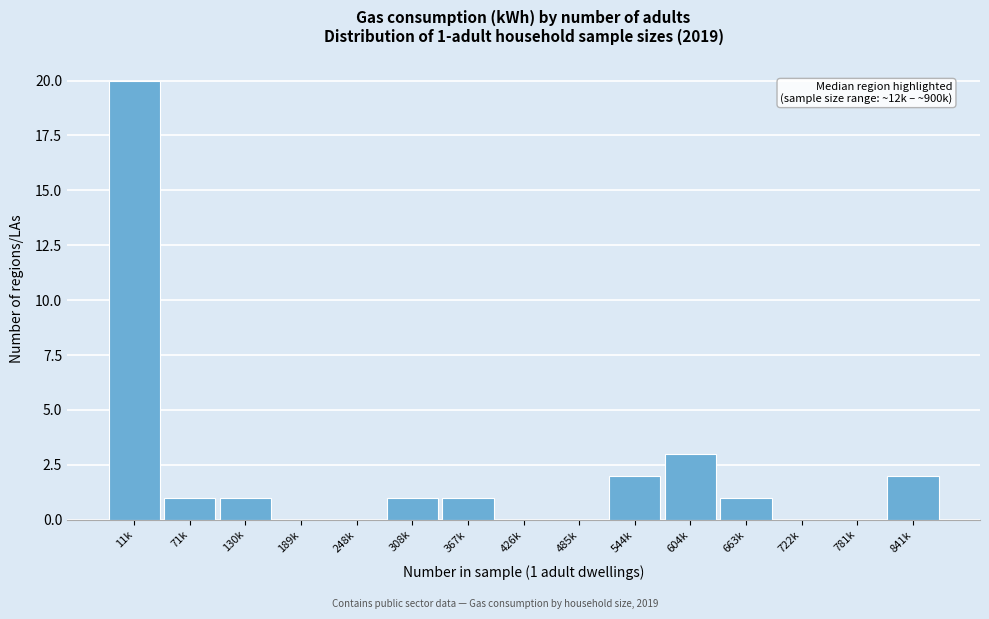

Reading left to right, what are all the values shown in this chart?

11k=20	71k=1	130k=1	189k=0	248k=0	308k=1	367k=1	426k=0	485k=0	544k=2	604k=3	663k=1	722k=0	781k=0	841k=2